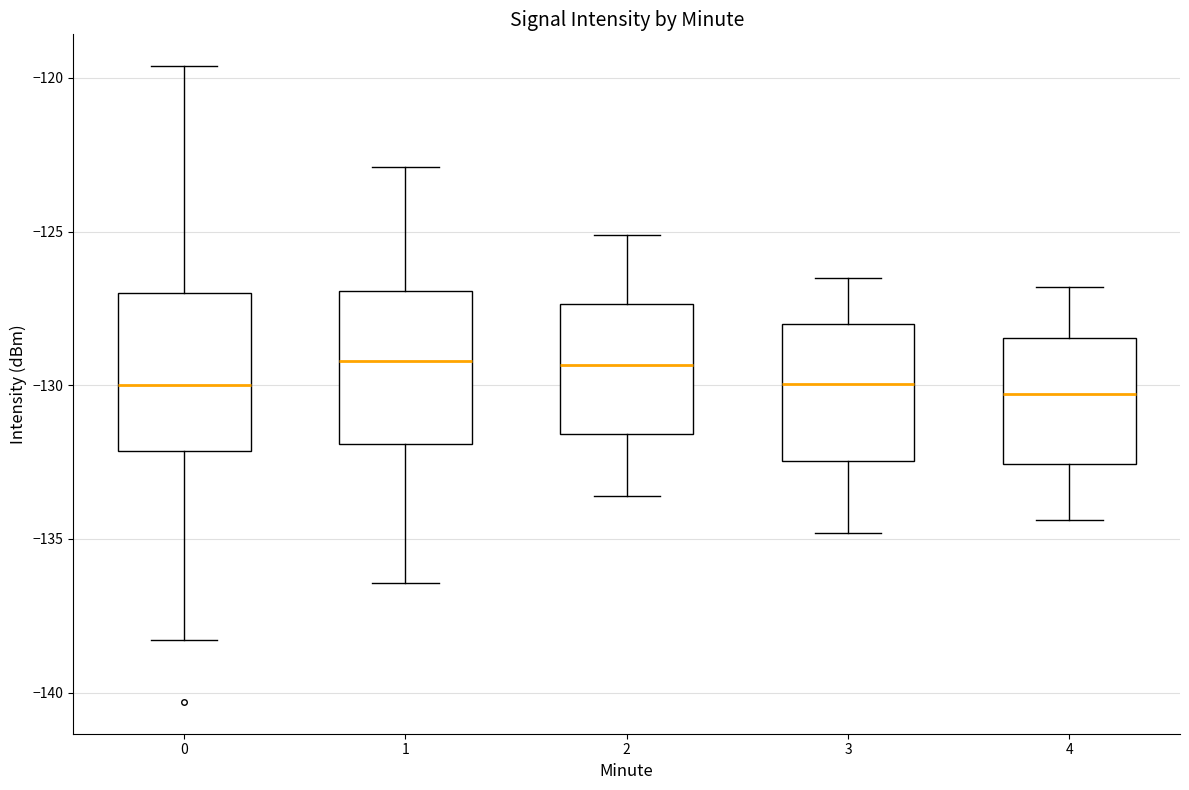

Where is the lower edge of the box at x = 2 on the y-axis? The values are not printed on the chart, so give them approximately, as read against the axis.

-131.5